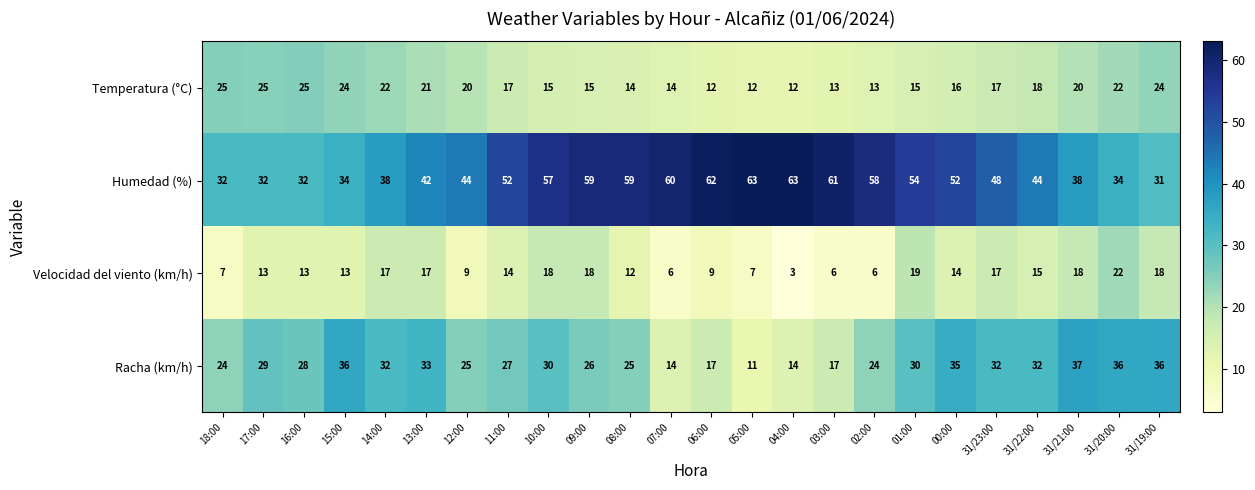

At how many categories does at least one series exceed 24?

24